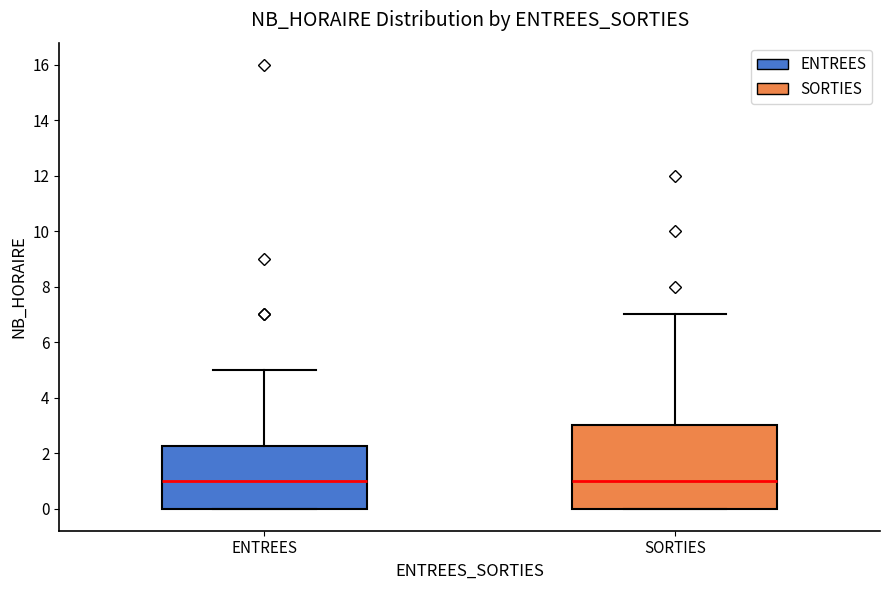

Which box is the tallest, from its lower edge to its upper edge?

SORTIES